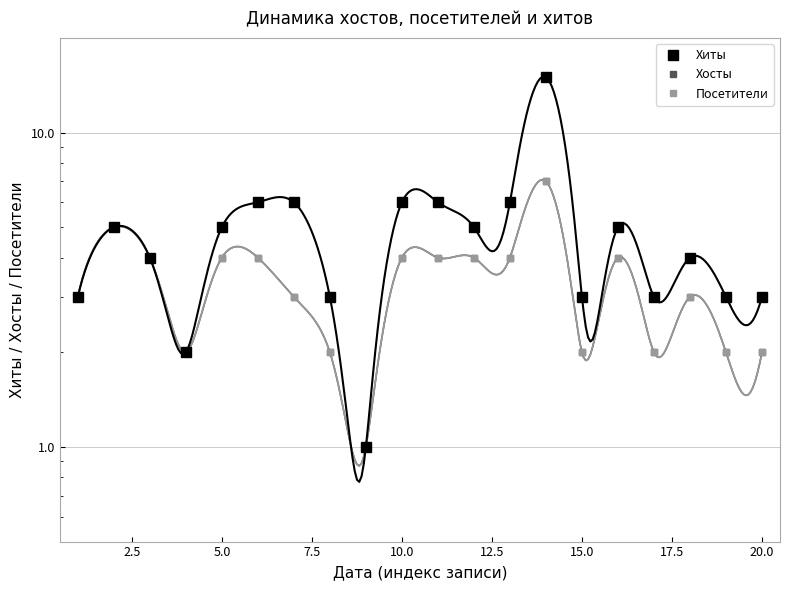

The value of Посетители at 2.5 is 1. True or false?

False